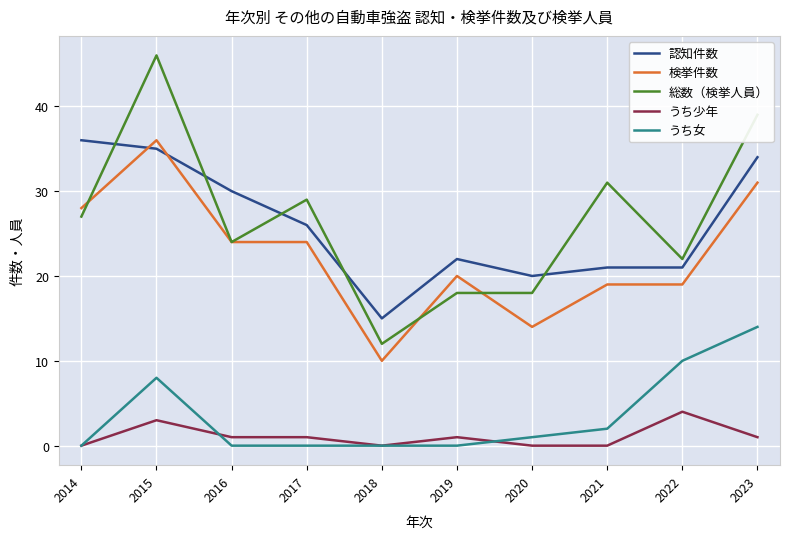

What is the difference between the maximum and minimum values in the うち少年 series?

4